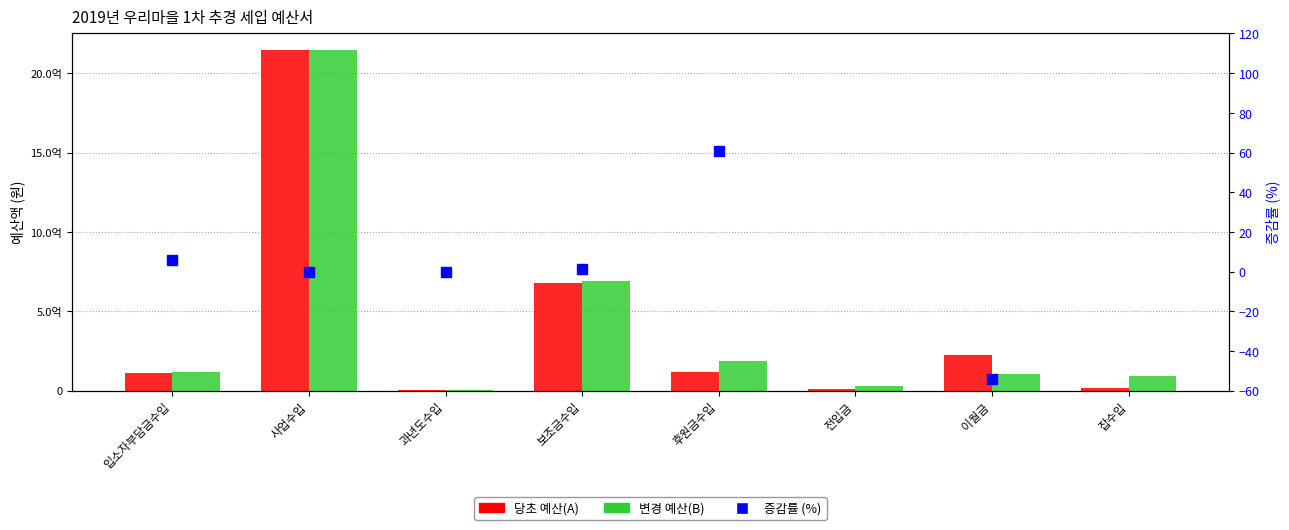

What is the maximum value shown in the chart?

2145000000.0